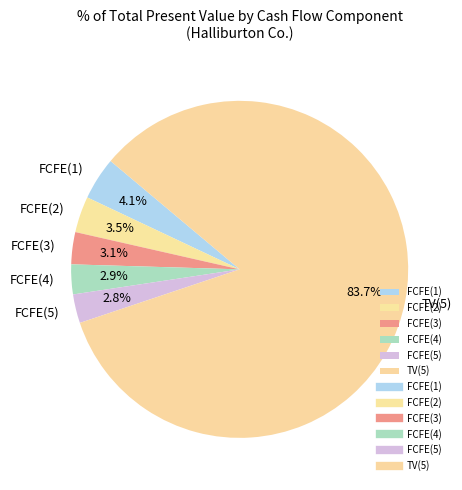

Does any single category account for the majority?

Yes